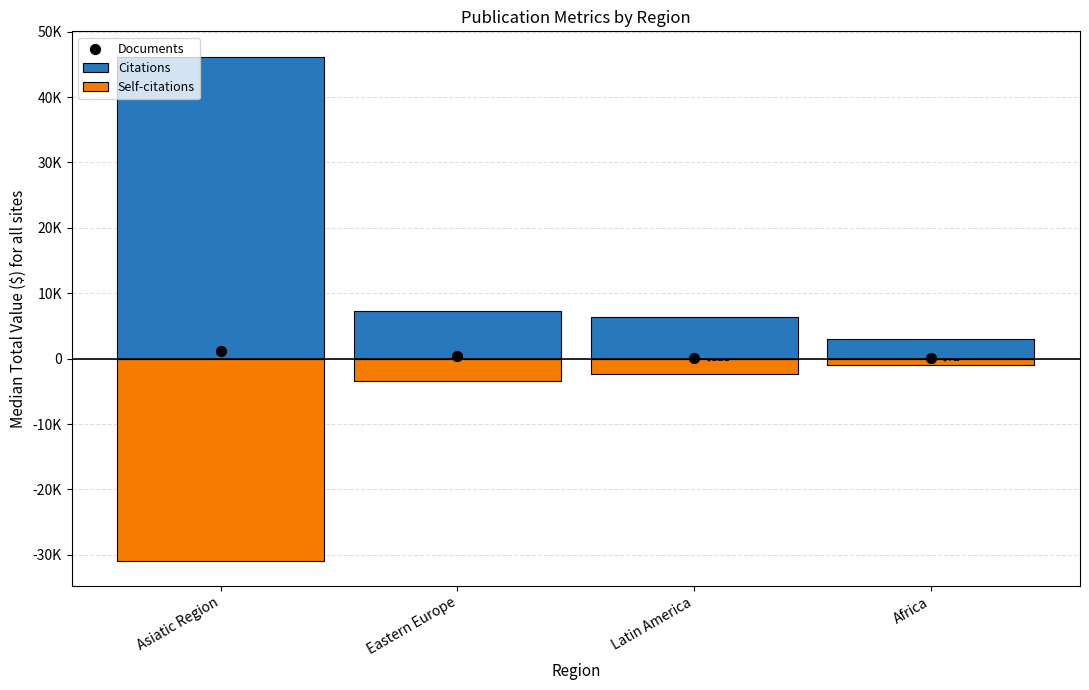

What are all the series names shown in the legend?

Citations, Self-citations, Documents